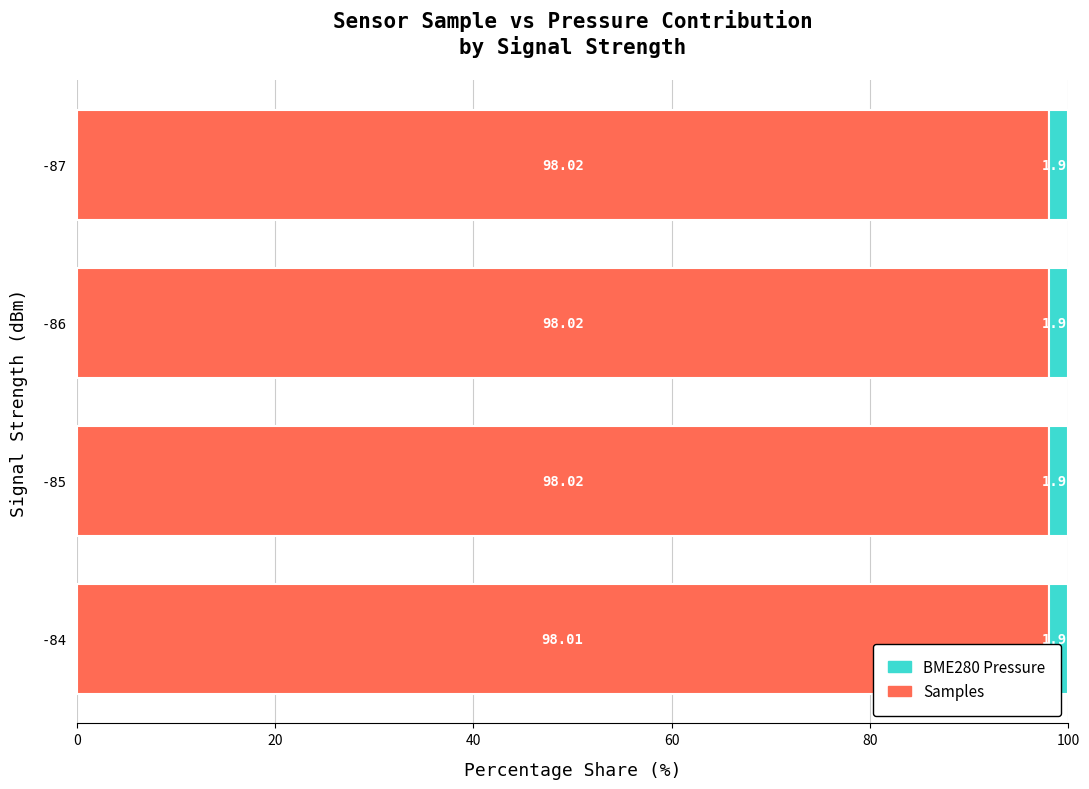

What is the total value across all series at -84?

100.0